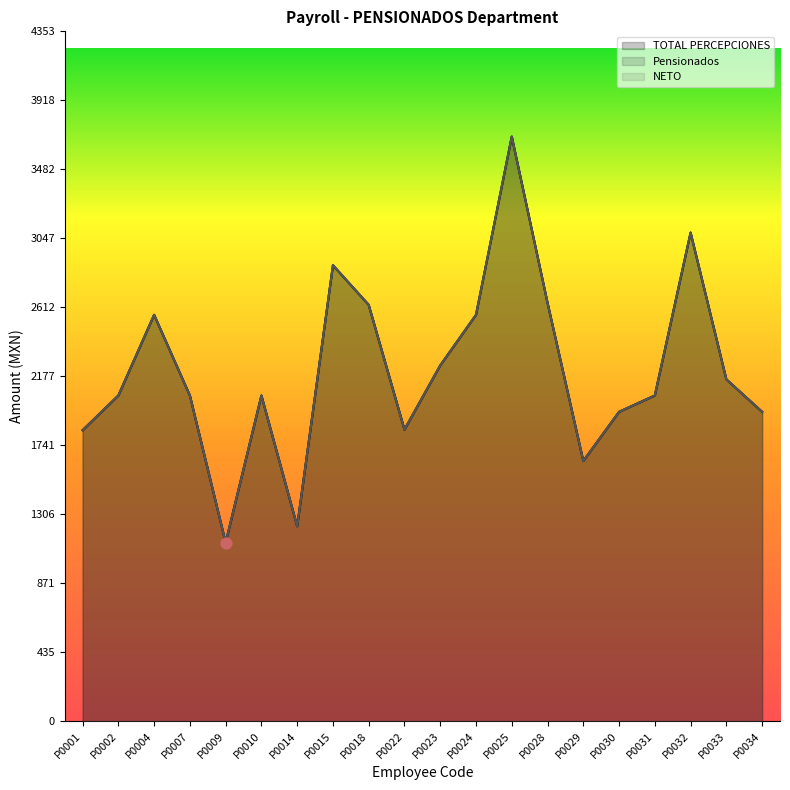

Which series contains the lowest Y value?

TOTAL PERCEPCIONES